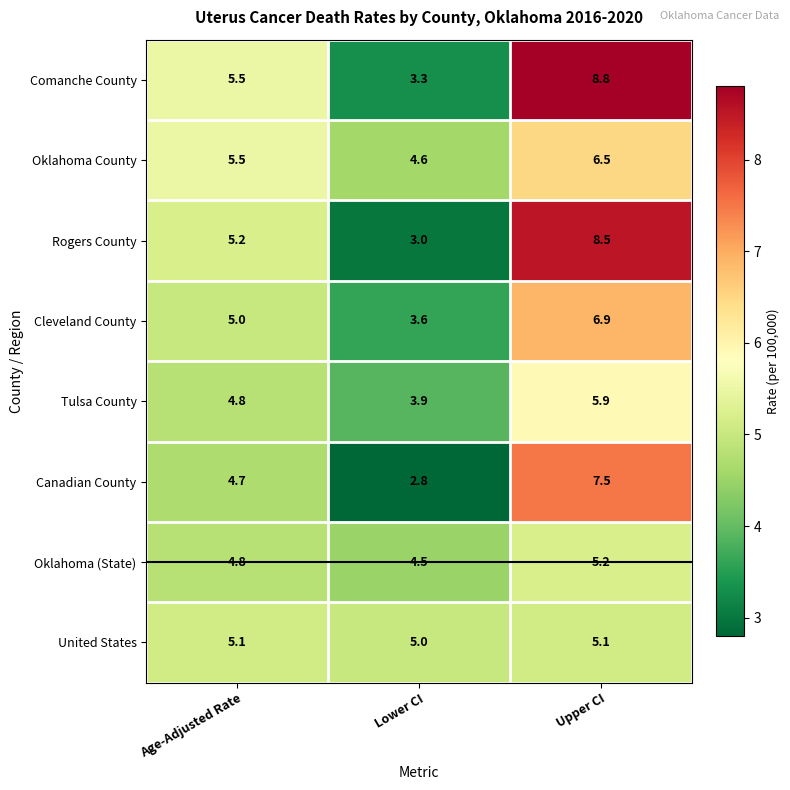

The Oklahoma (State) series shows 4.8 at Age-Adjusted Rate. True or false?

True